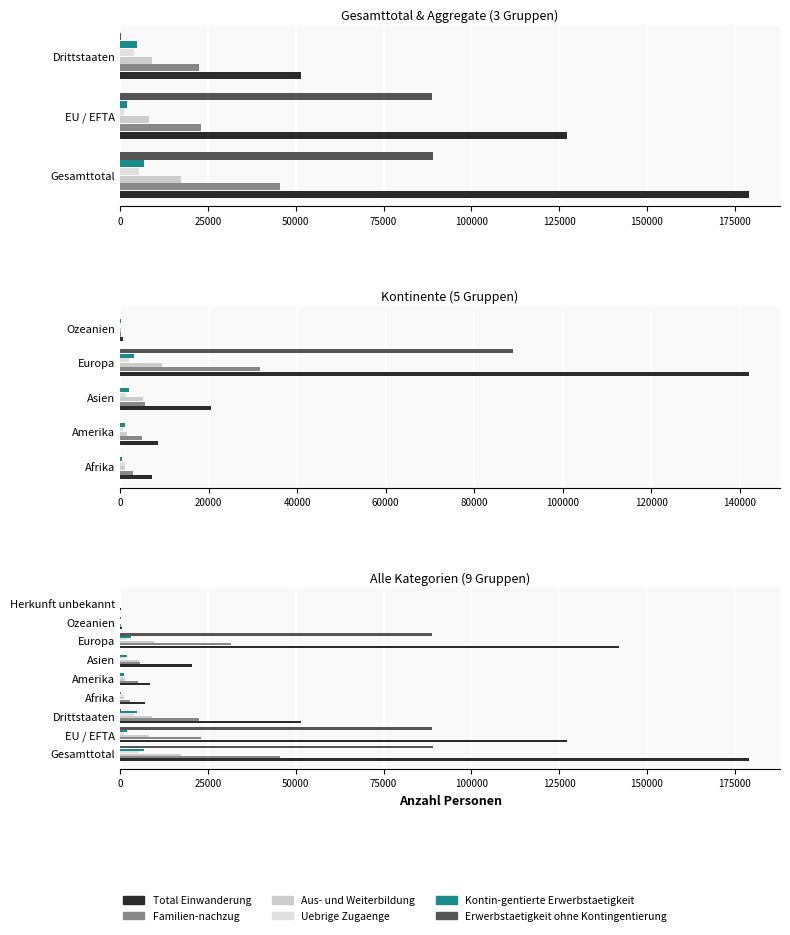

What is the minimum value shown in the chart?

295